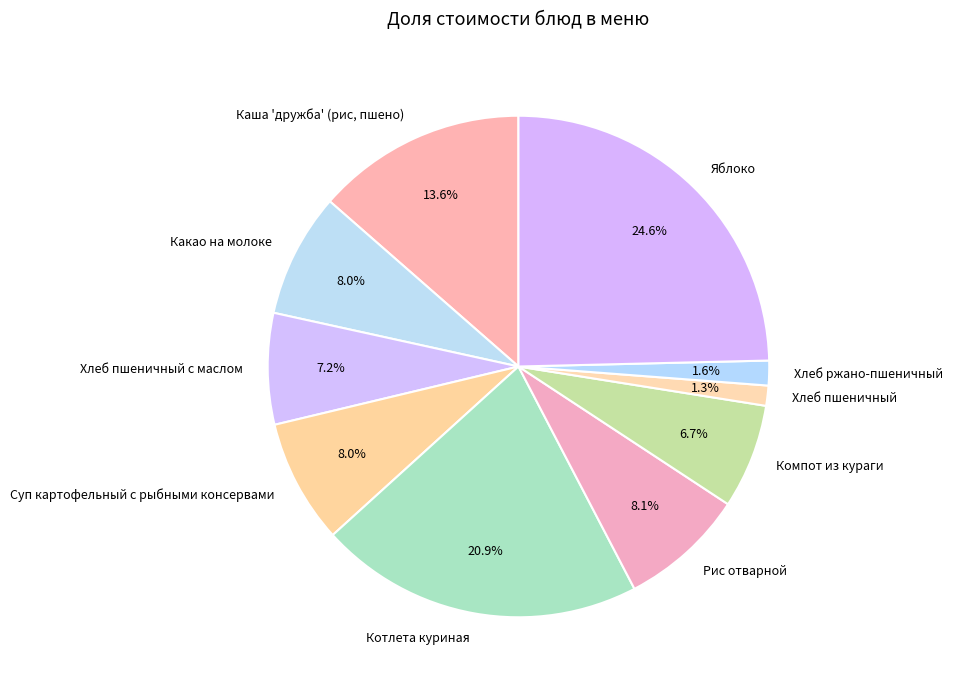

True or false: Каша 'дружба' (рис, пшено) accounts for 14% of the total.

True